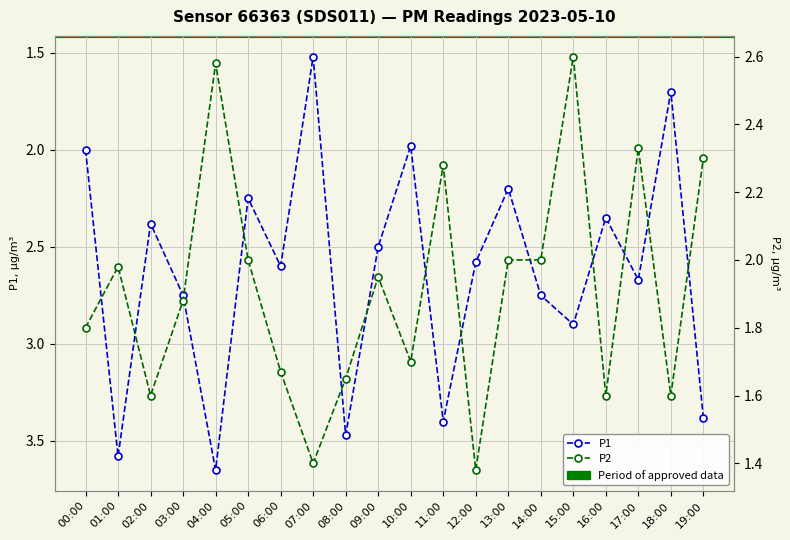

True or false: P1 and P2 intersect in this chart.

False